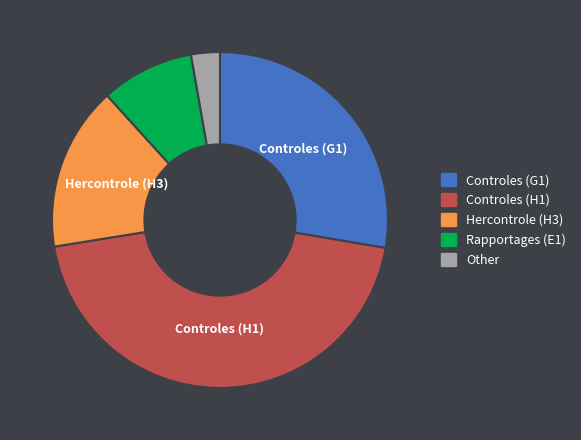

Which slice is the largest?

Controles (H1)